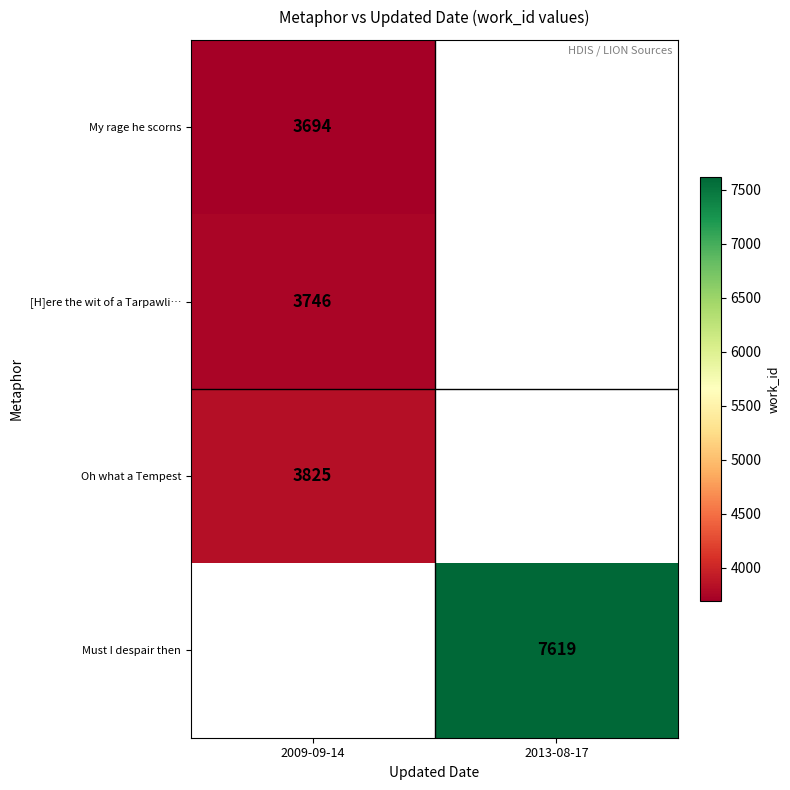

The Must I despair then series shows 1833 at 2013-08-17. True or false?

False